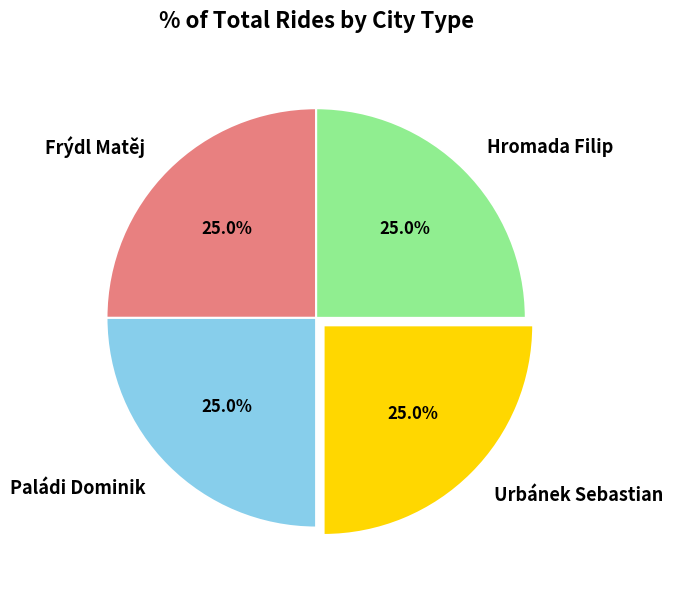

What percentage do Urbánek Sebastian and Paládi Dominik together represent?

50.0%